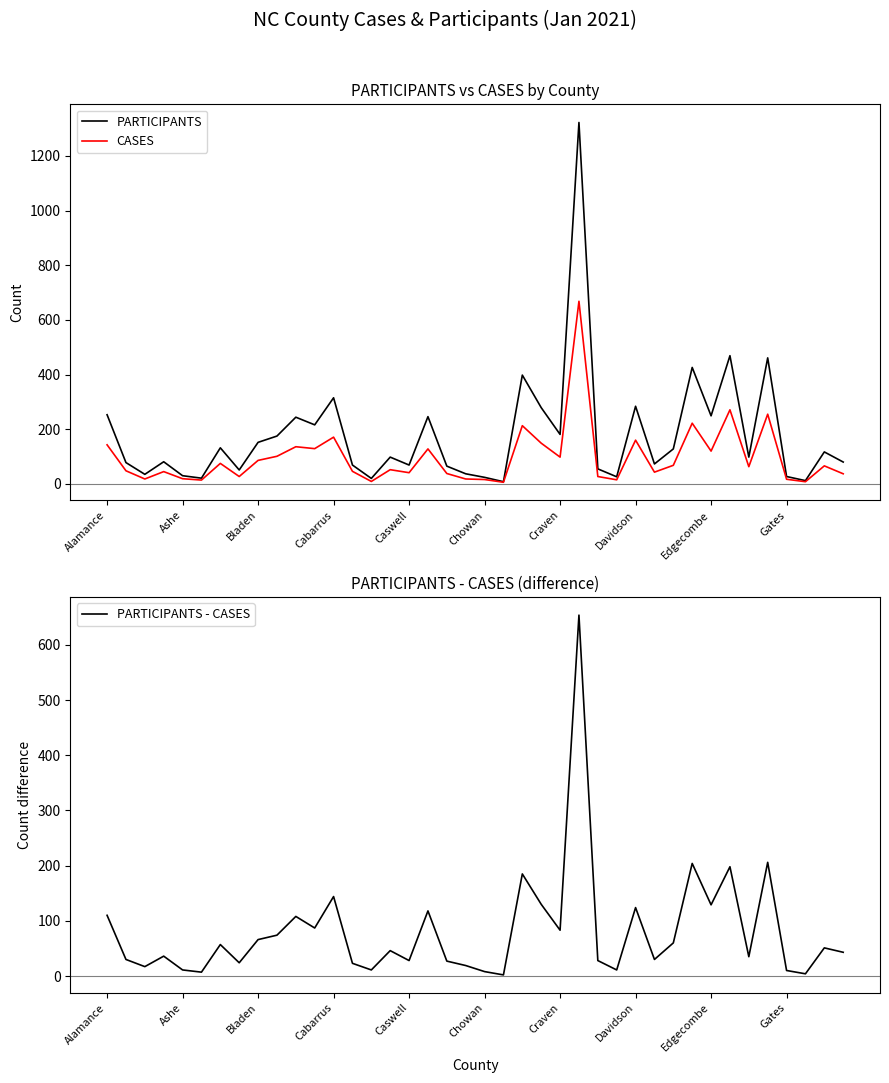

Is it true that PARTICIPANTS equals 469 at 33?

True